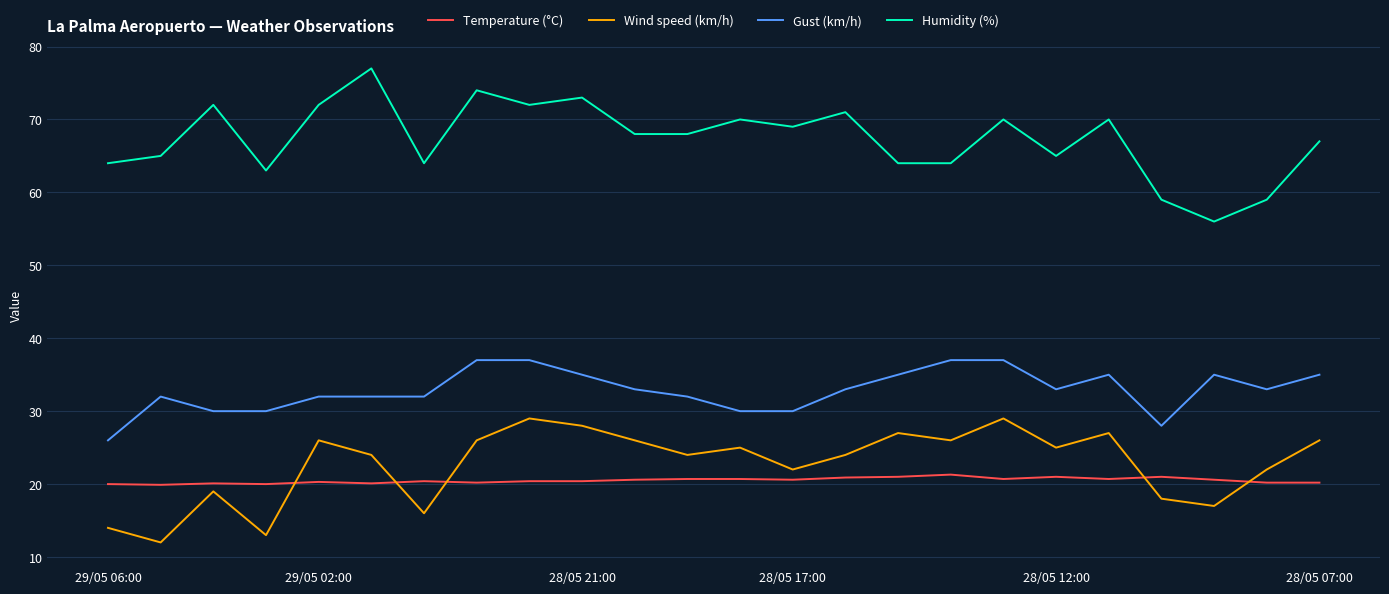

True or false: Temperature (°C) has more than 0 interior local peaks.

True